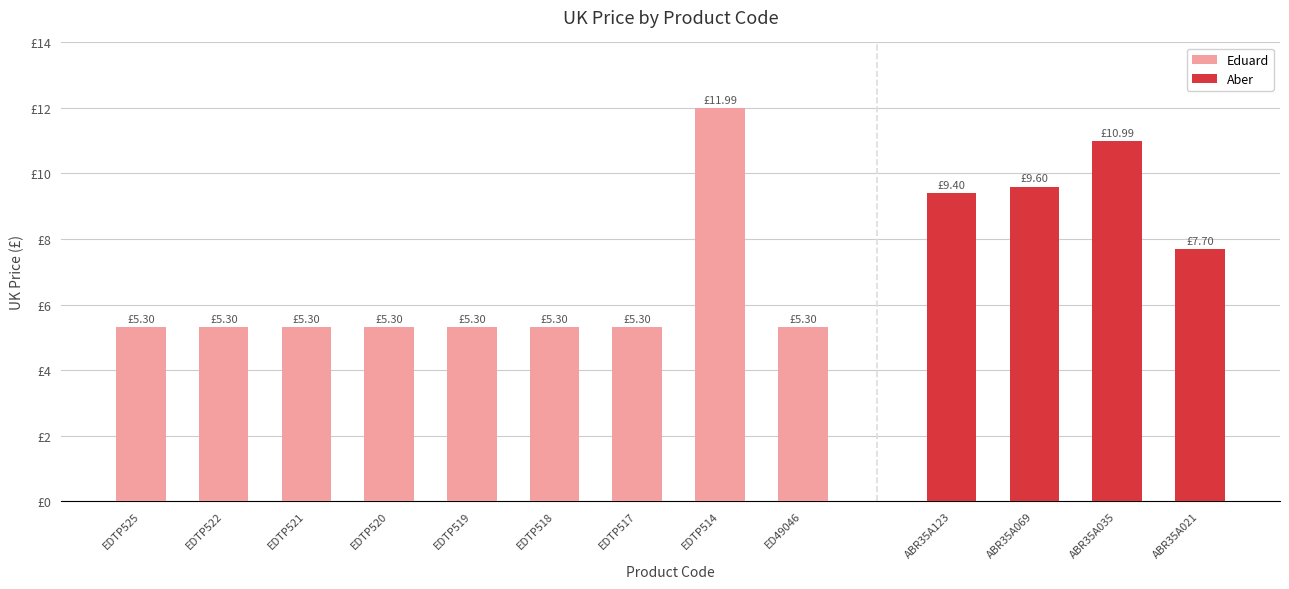

The chart shows a value of 2.6 at EDTP518. True or false?

False